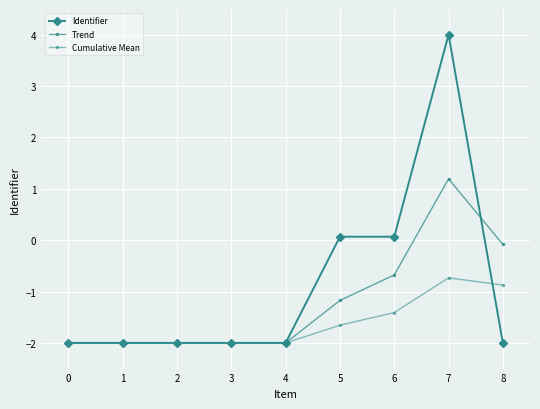

Where do Trend and Identifier first cross each other?

1 and 2